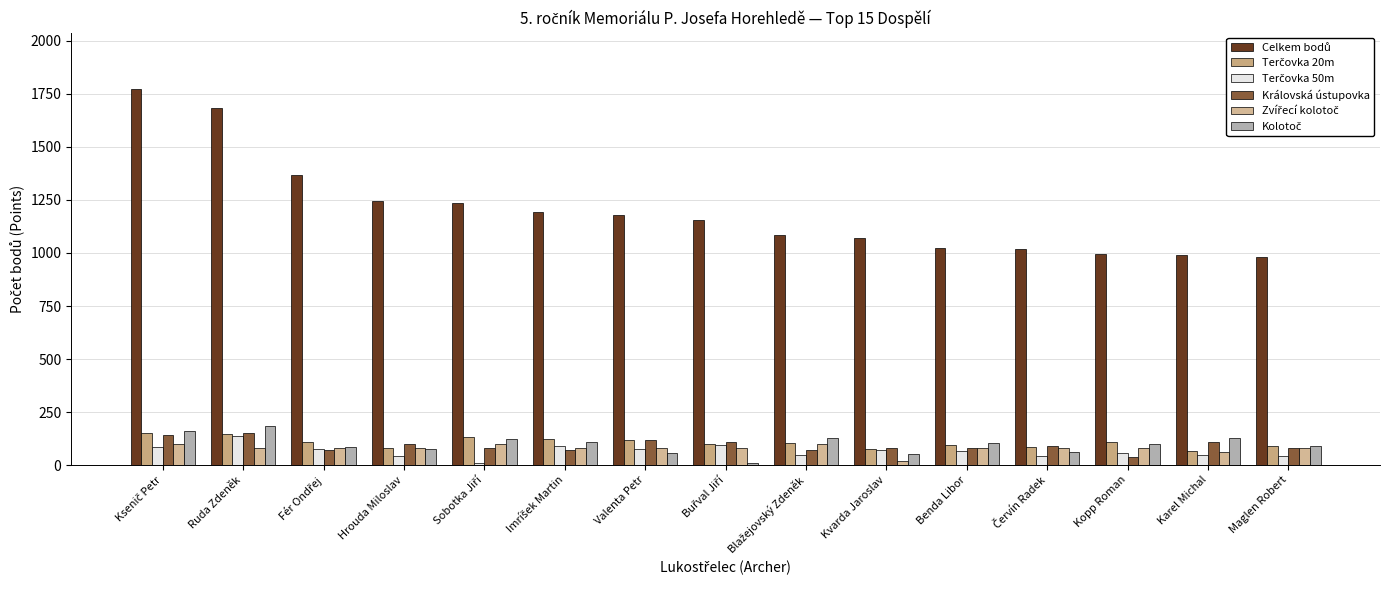

List the labels in order of Kolotoč value, smallest first.

Buřval Jiří, Kvarda Jaroslav, Valenta Petr, Červín Radek, Hrouda Miloslav, Fér Ondřej, Maglen Robert, Kopp Roman, Benda Libor, Imríšek Martin, Sobotka Jiří, Blažejovský Zdeněk, Karel Michal, Ksenič Petr, Ruda Zdeněk